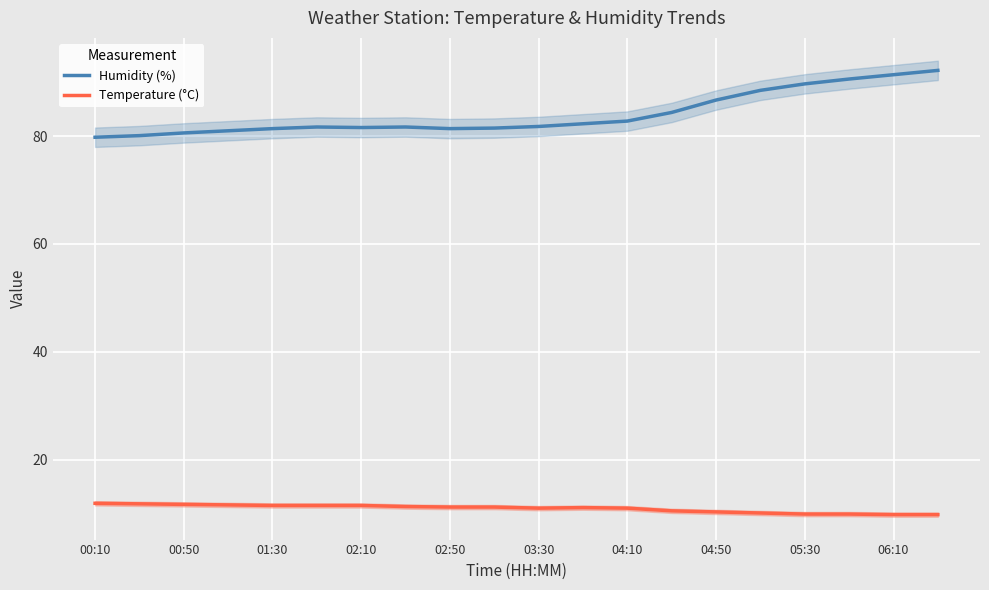

True or false: Humidity (%) and Temperature (°C) intersect in this chart.

False